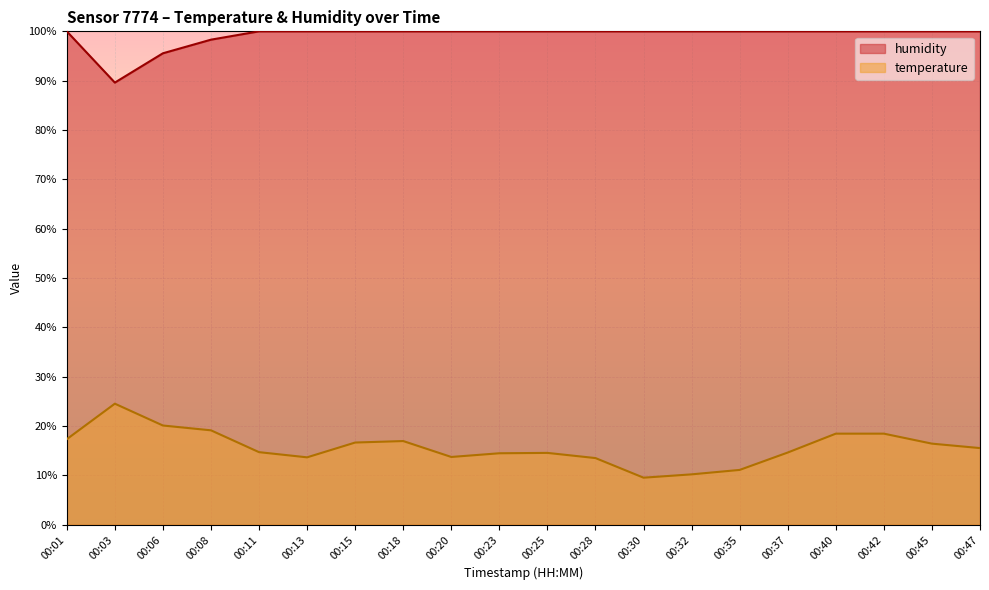

At how many categories does at least one series exceed 36?

20